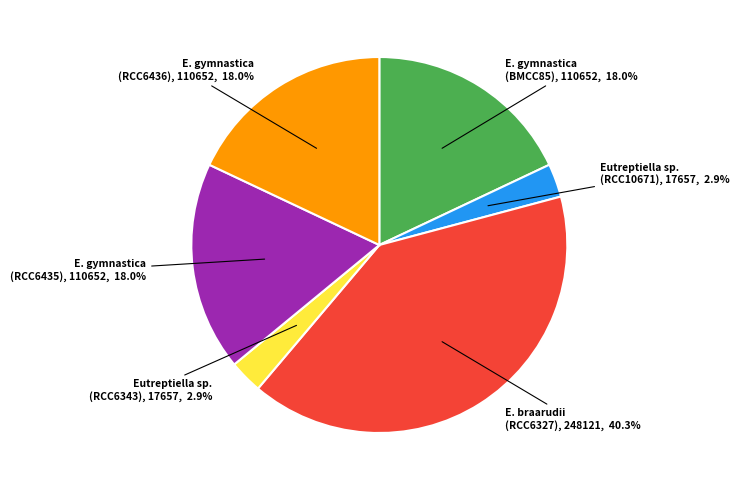

Does any single category account for the majority?

No